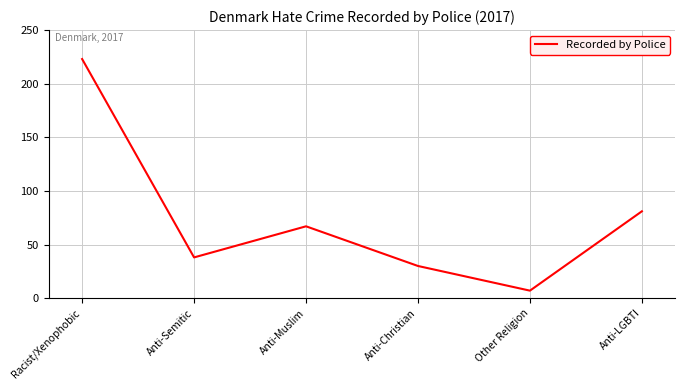

How many values are below 67?

3